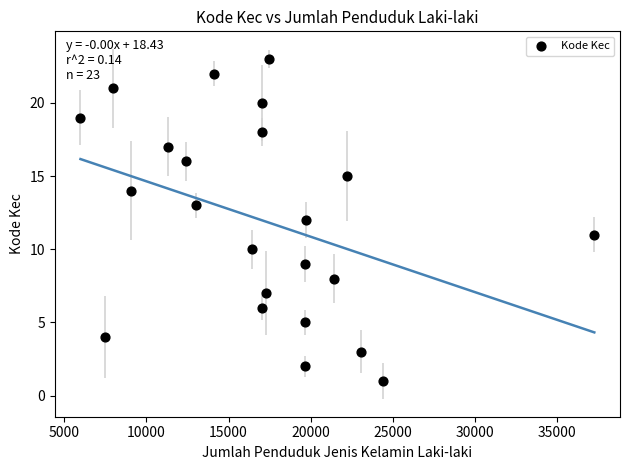

What is the range of Y values (max minus min)?

22